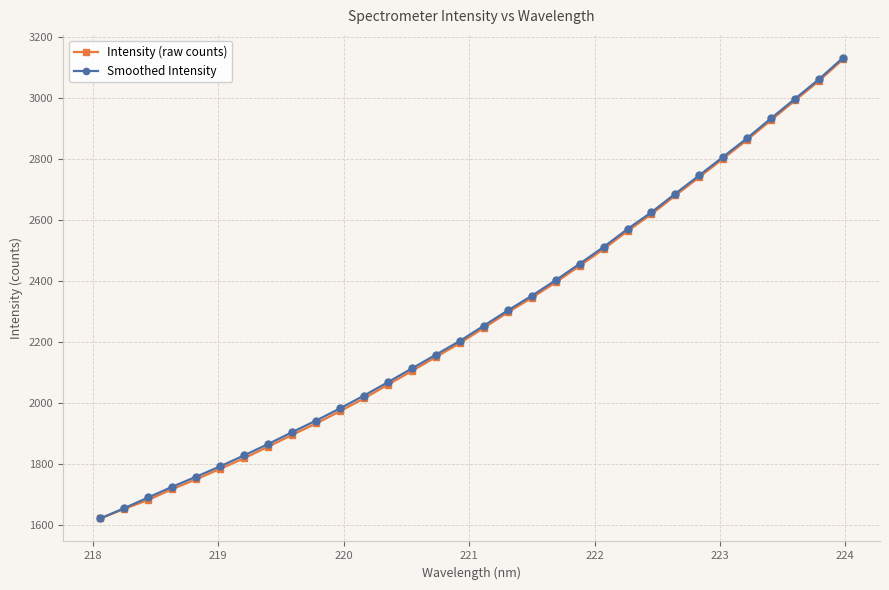

What is the highest value of the Smoothed Intensity series?

3131.0